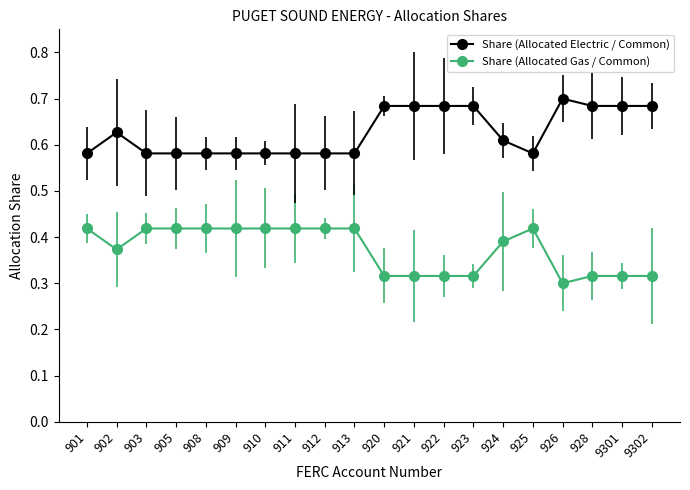

True or false: Share (Allocated Electric / Common) and Share (Allocated Gas / Common) cross at least once.

False